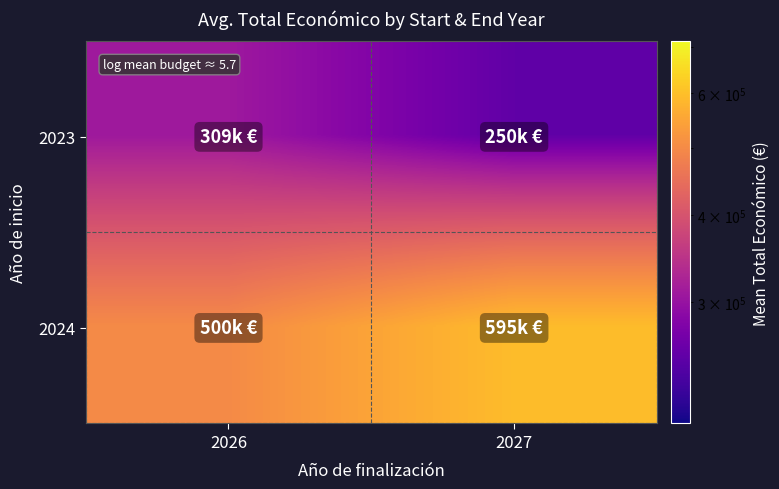

List the series in order of their overall mean, lowest first.

2023, 2024